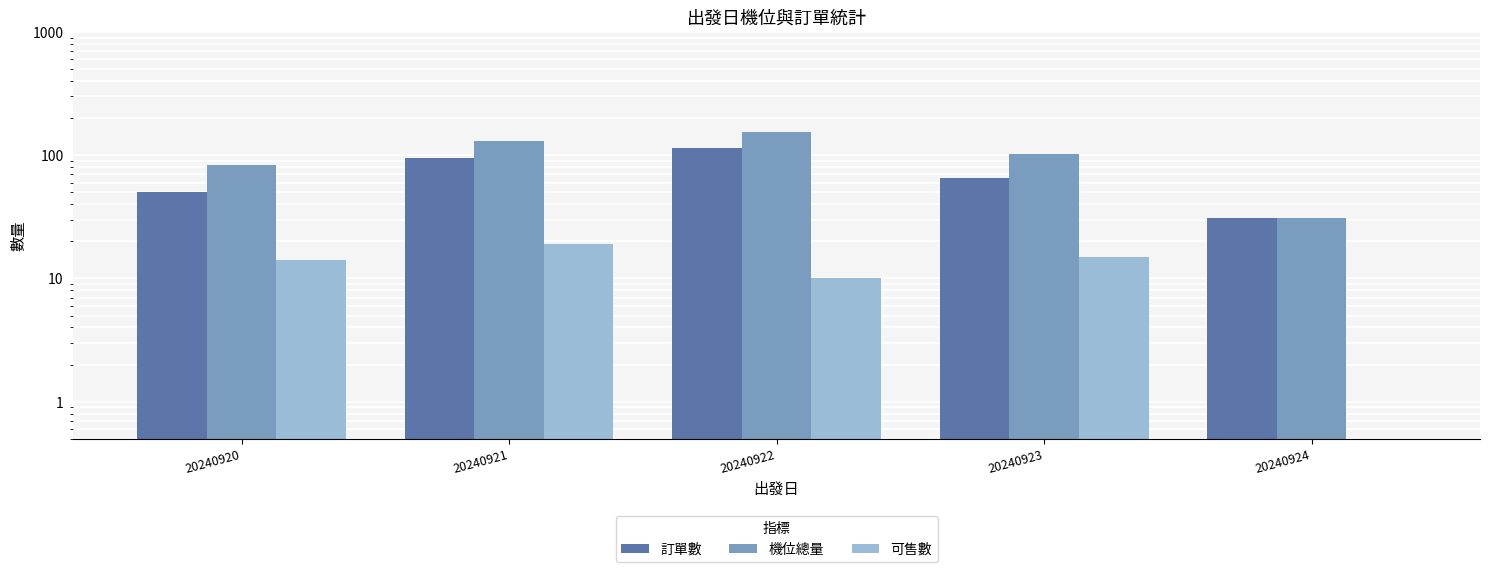

What is the total value across all series at 20240924?

62